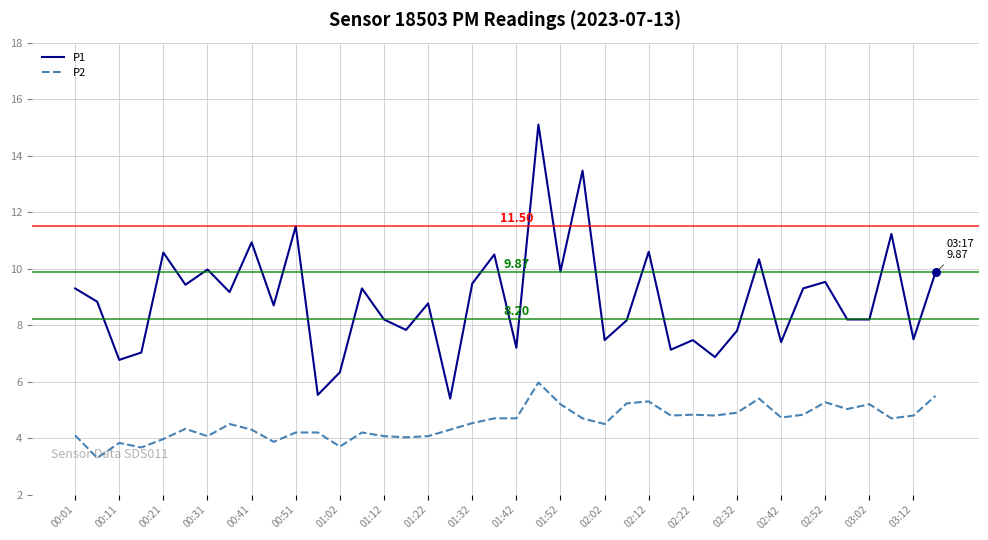

Which series has the widest spread of values?

P1